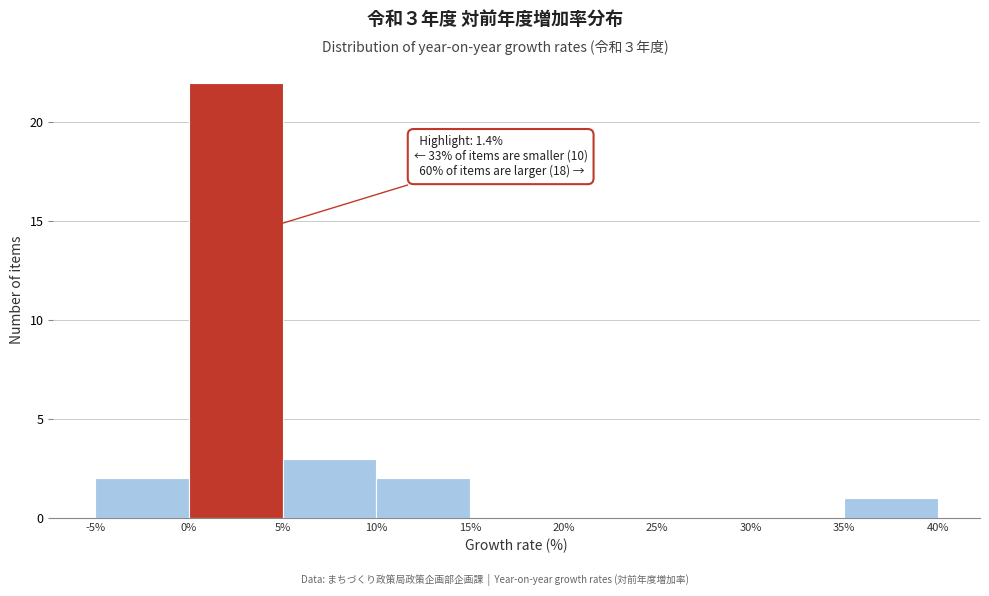

Over which range of the x-axis is the bar tallest?

0% to 5%